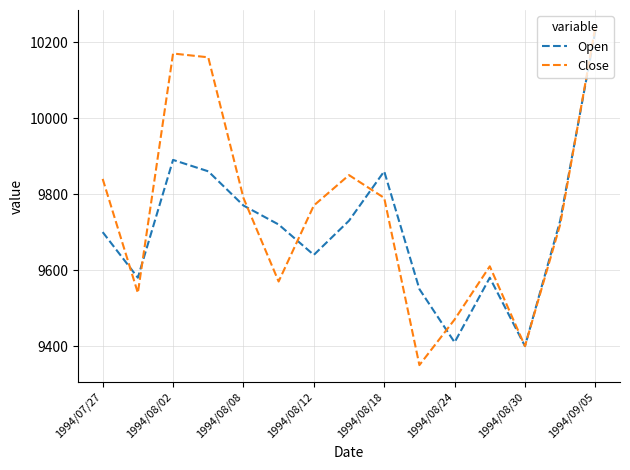

List the series in order of their overall mean, lowest first.

Open, Close